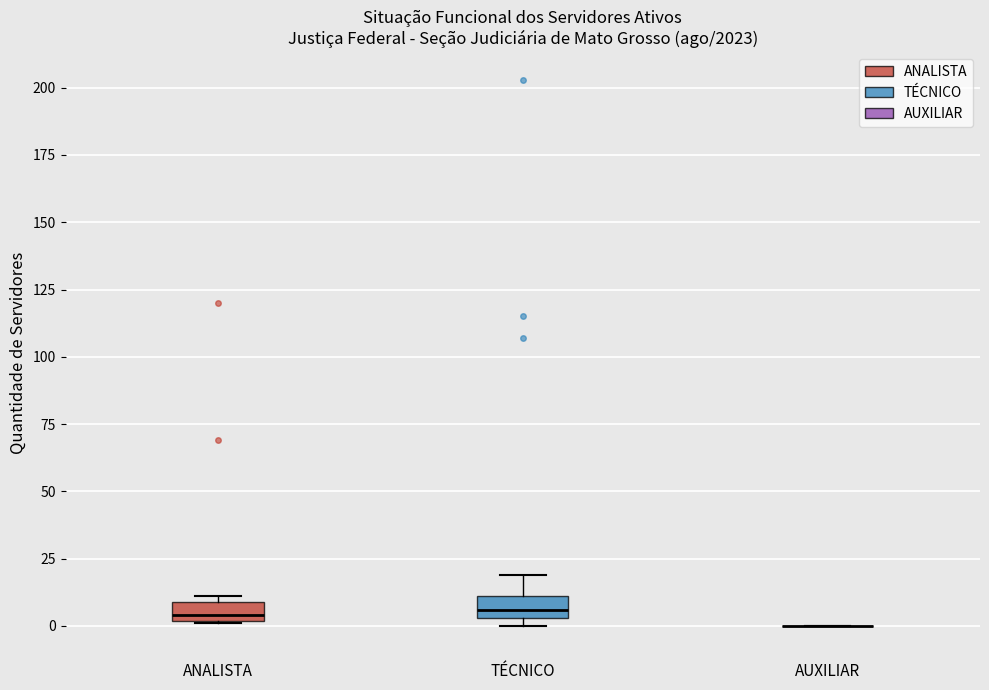

Where is the upper edge of the box for TÉCNICO on the y-axis? The values are not printed on the chart, so give them approximately, as read against the axis.

10